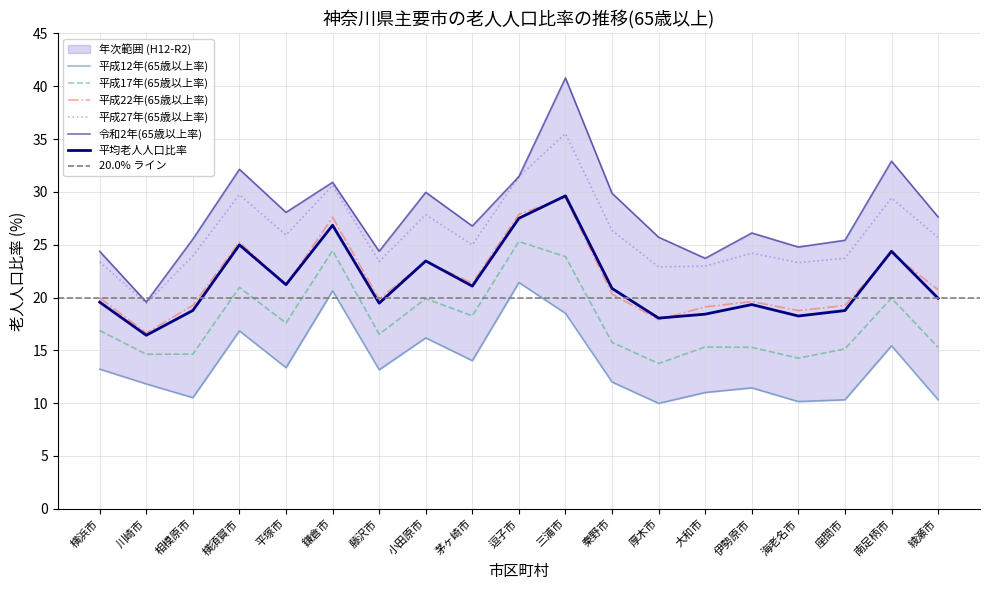

True or false: 平成17年(65歳以上率) and 令和2年(65歳以上率) cross at least once.

False